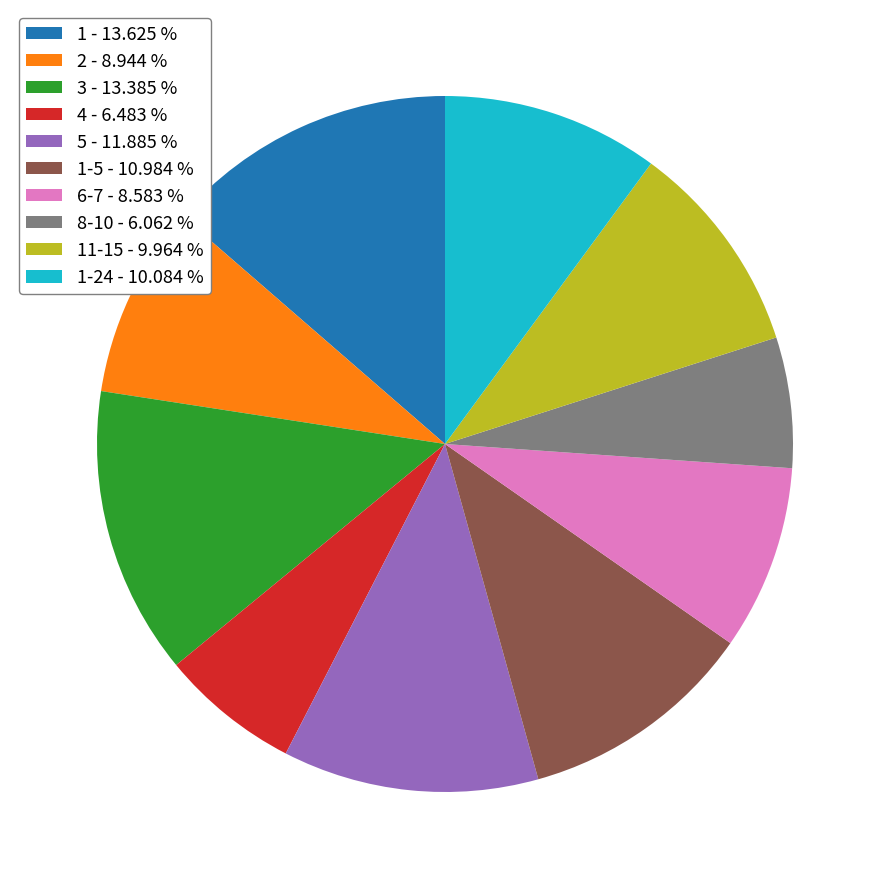

Does any single category account for the majority?

No